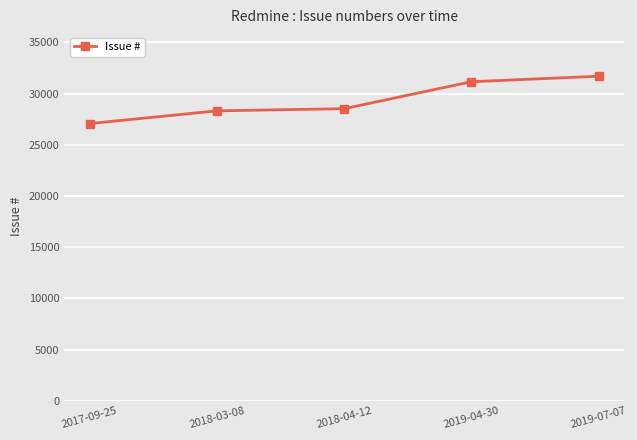

At which label is the value closest to 29380?

2018-04-12